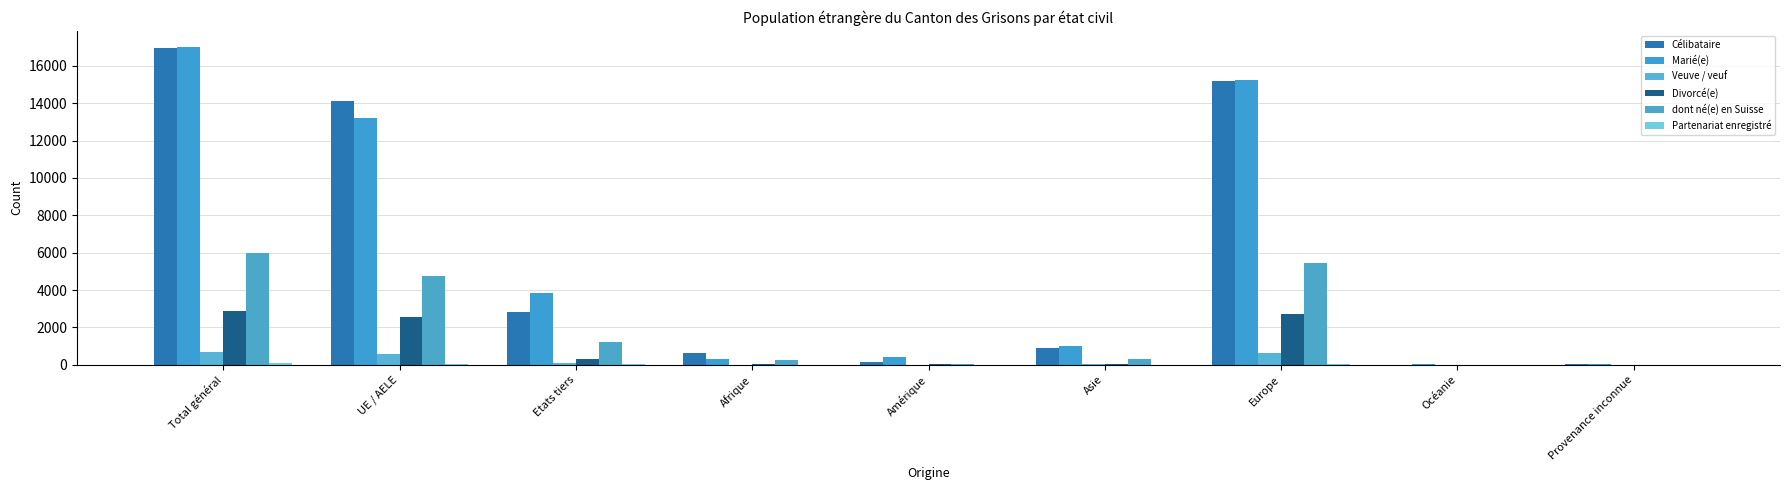

How many categories are shown in the chart?

9